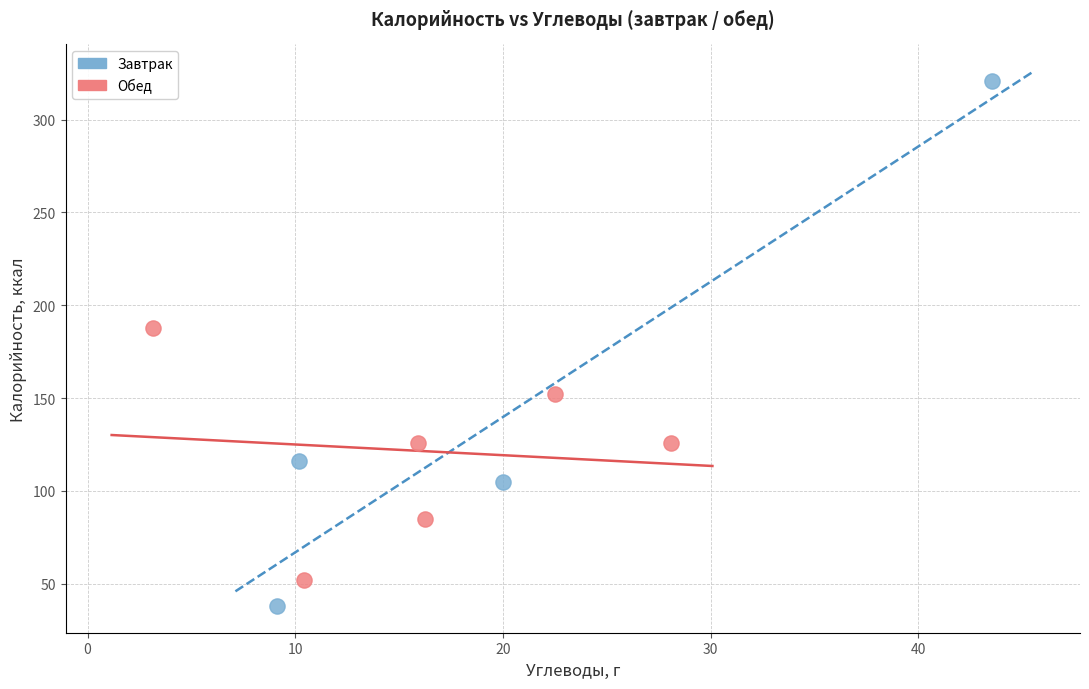

Which series reaches the maximum Y coordinate?

Завтрак